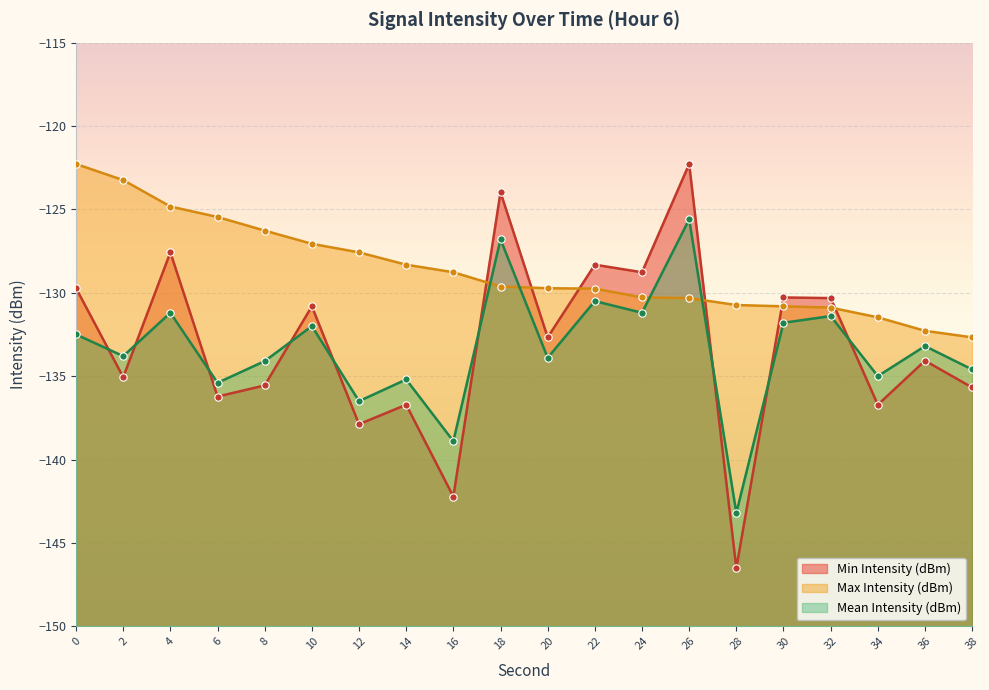

Which series contains the highest Y value?

Min Intensity (dBm)